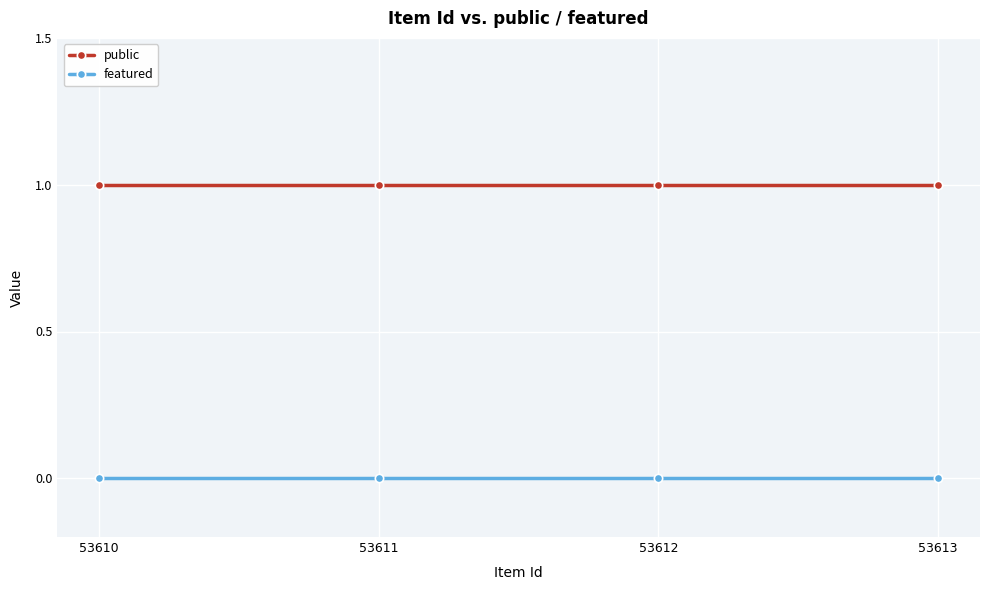

What is the value of the public point at the 2nd from the left?

1